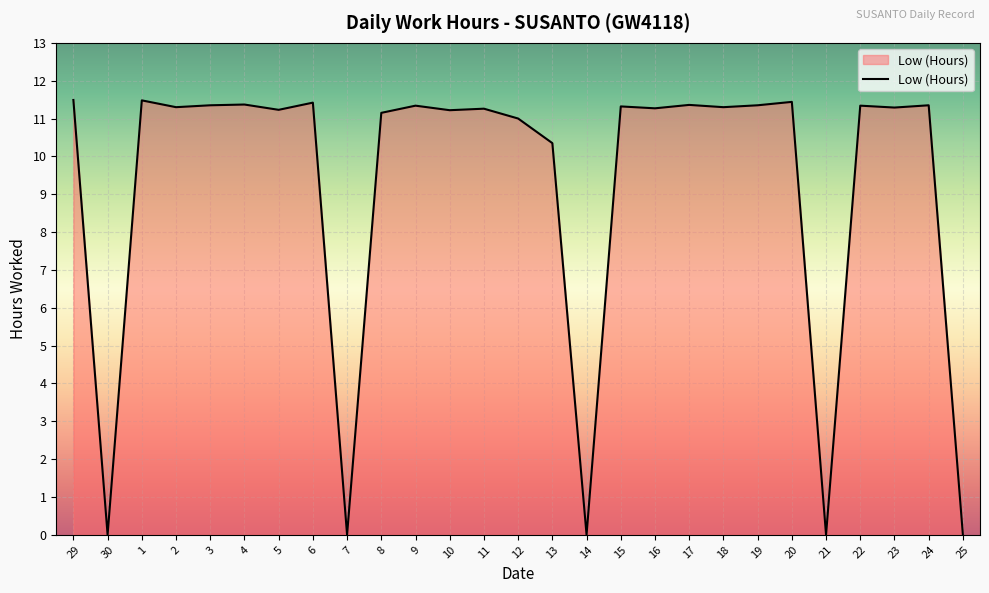

What is the difference between the maximum and minimum values?

11.5